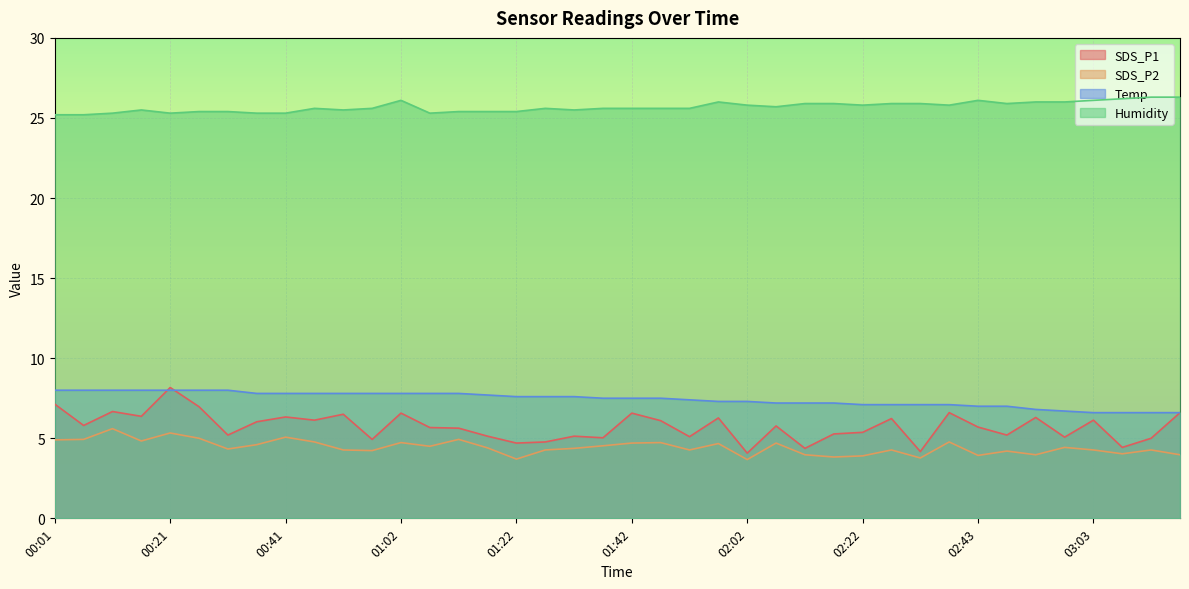

The value of Temp at 00:41 is 7.8. True or false?

True